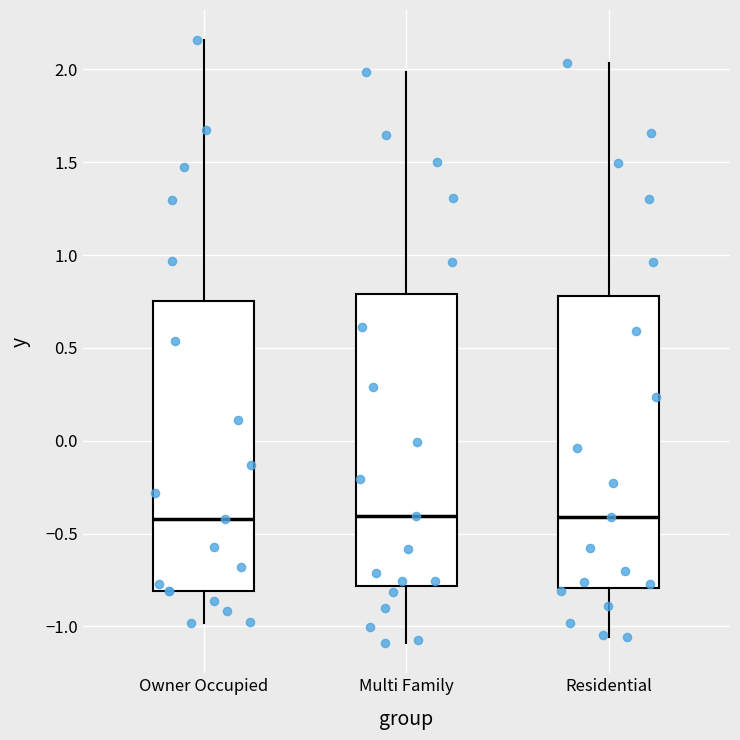

Reading left to right, read every box against the y-axis: the position of its median line, the range the box covers, and the ends of its whiskers. The values are not printed on the chart, so give them approximately, as read against the axis.

Owner Occupied: median -0.40, box -0.80 to 0.75, whiskers -1.00 to 2.15
Multi Family: median -0.40, box -0.80 to 0.80, whiskers -1.10 to 2.00
Residential: median -0.40, box -0.80 to 0.80, whiskers -1.05 to 2.05